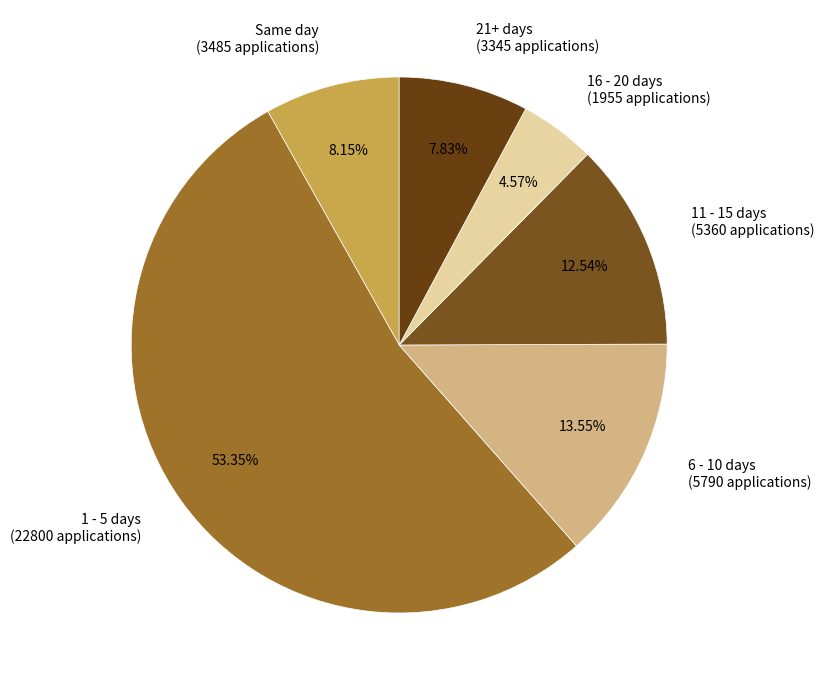

How many segments does this pie chart have?

6